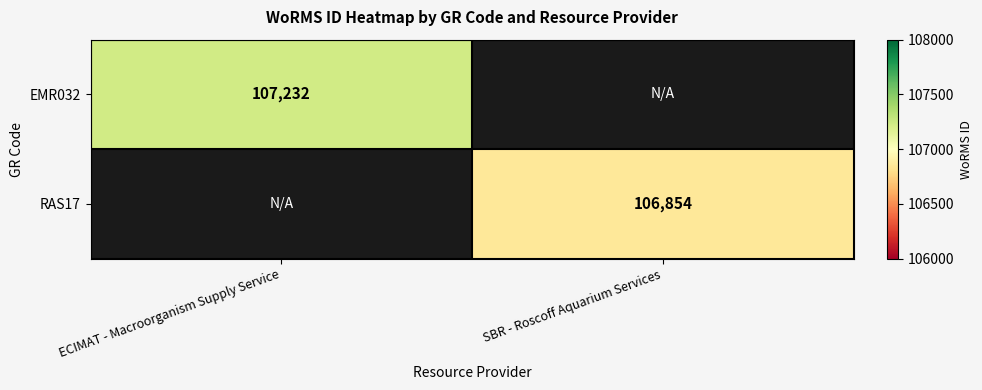

The EMR032 series shows 107232 at ECIMAT - Macroorganism Supply Service. True or false?

True